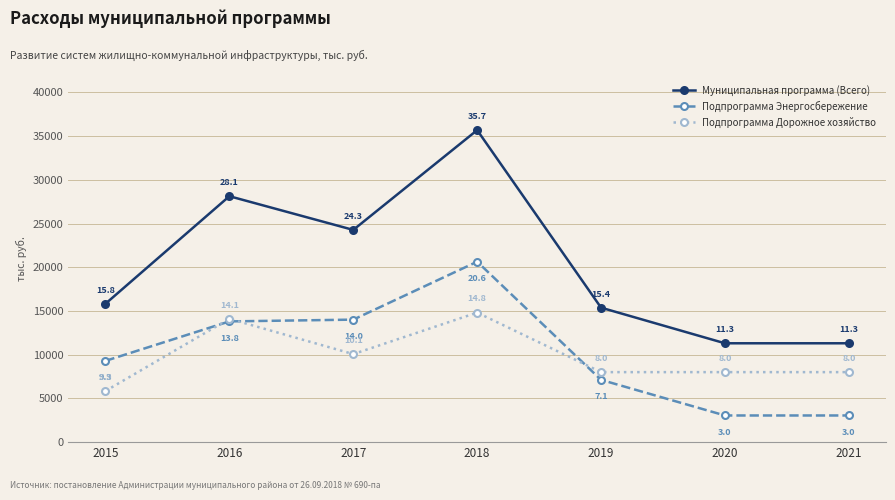

What is the difference between the second highest and second lowest values in the Подпрограмма Энергосбережение series?

10964.6